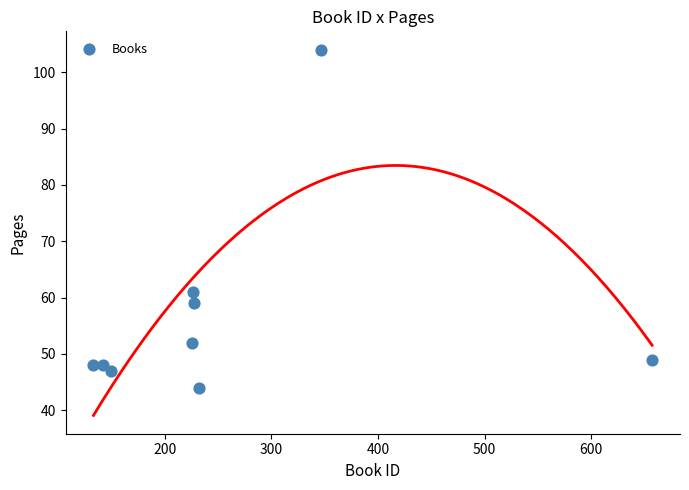

What Y value in the scatter plot is closest to 74?

61